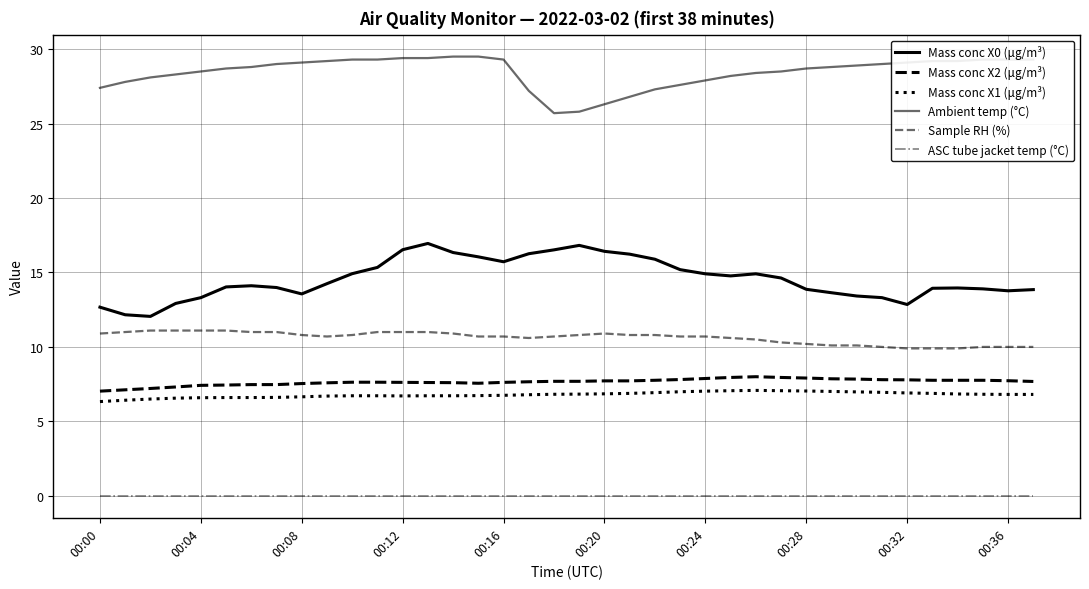

What are all the series names shown in the legend?

Mass conc X0 (μg/m³), Mass conc X2 (μg/m³), Mass conc X1 (μg/m³), Ambient temp (°C), Sample RH (%), ASC tube jacket temp (°C)